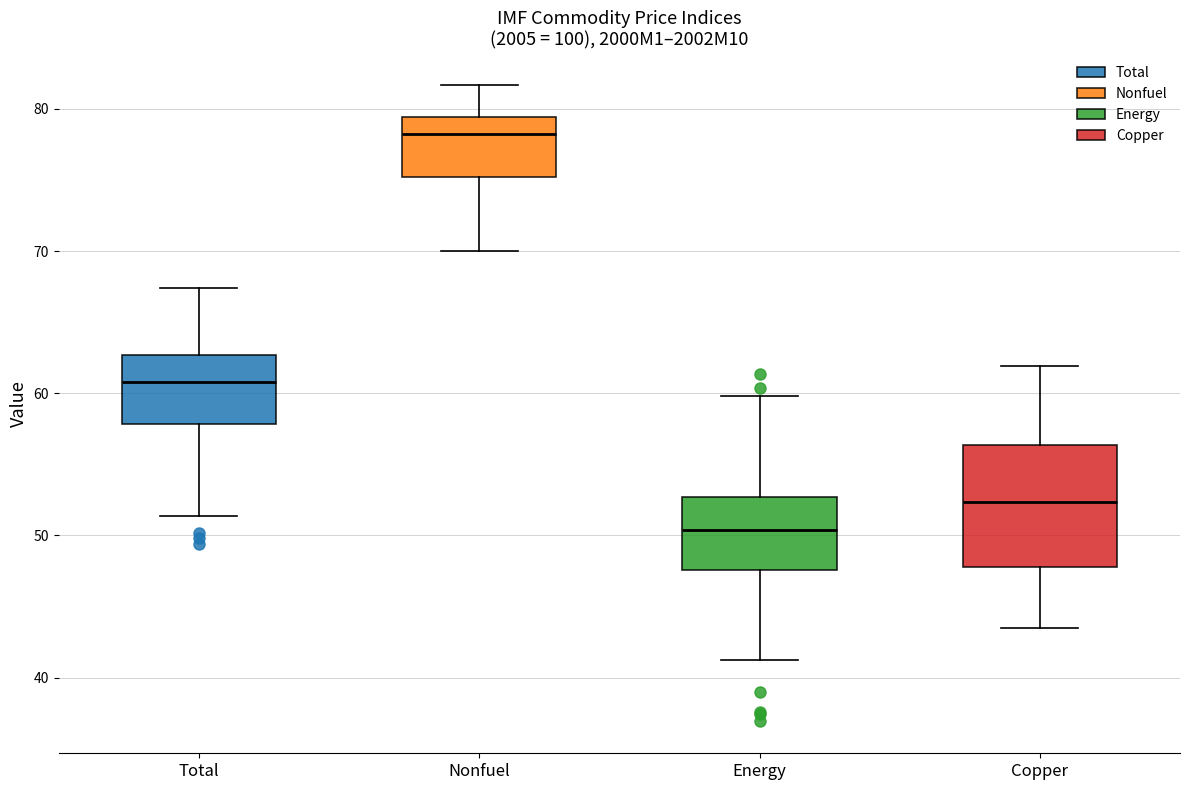

Reading left to right, read every box against the y-axis: the position of its median line, the range the box covers, and the ends of its whiskers. The values are not printed on the chart, so give them approximately, as read against the axis.

Total: median 61, box 58 to 63, whiskers 51 to 67
Nonfuel: median 78, box 75 to 79, whiskers 70 to 82
Energy: median 50, box 48 to 53, whiskers 41 to 60
Copper: median 52, box 48 to 56, whiskers 43 to 62